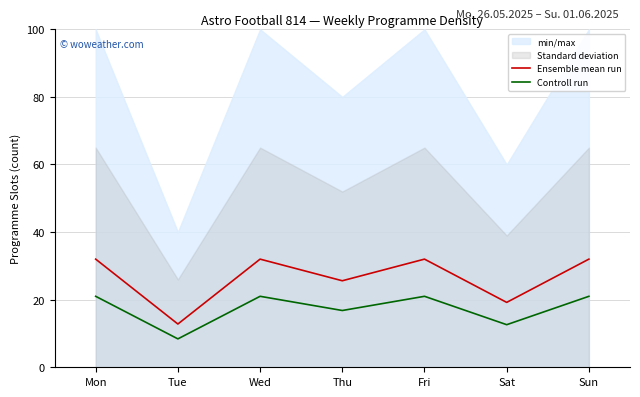

What is the value of the Ensemble mean run point at the 1st from the left?

32.0